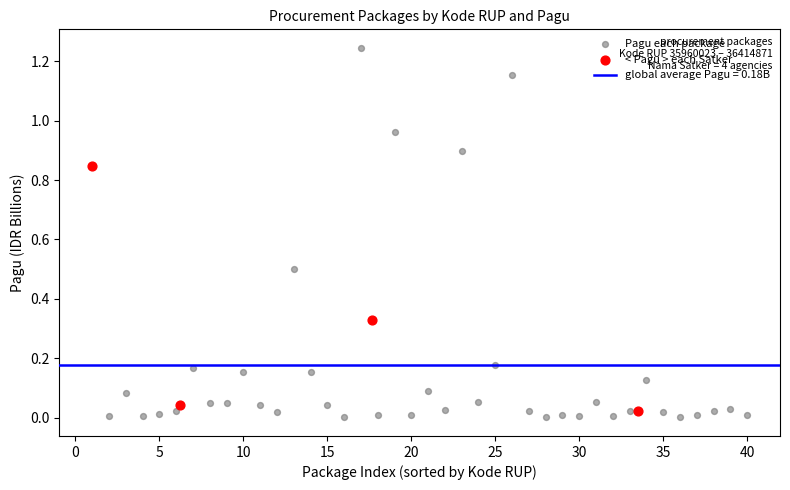

Which series contains the highest Y value?

Pagu each package